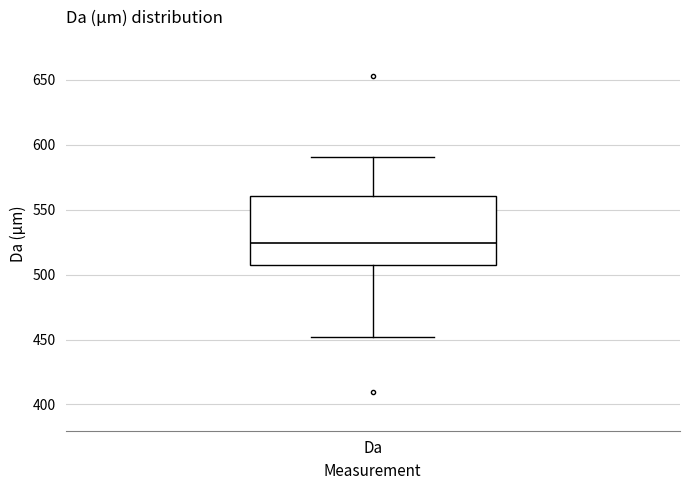

Read this box plot against the y-axis: the position of the median line, the range covered by the box, and the ends of both whiskers. The values are not printed on the chart, so give them approximately, as read against the axis.

median 525, box 505 to 560, whiskers 450 to 590